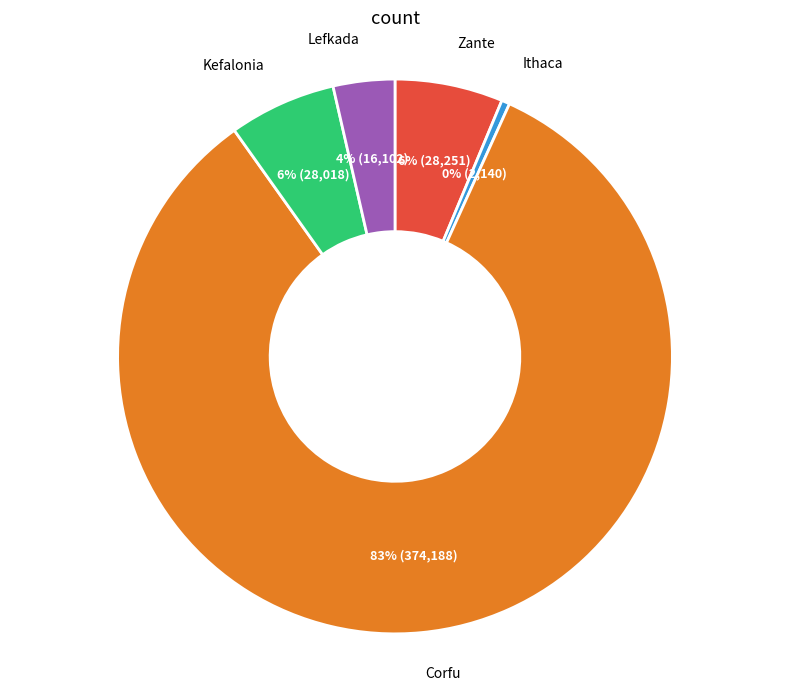

Is there a majority slice in this chart?

Yes